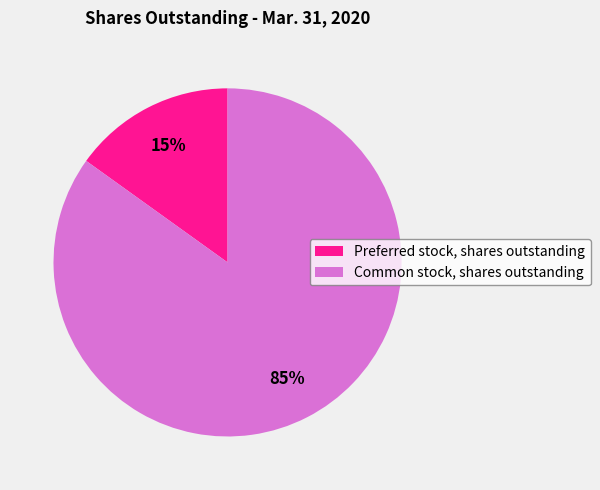

Which slice represents more than half of the pie?

Common stock, shares outstanding